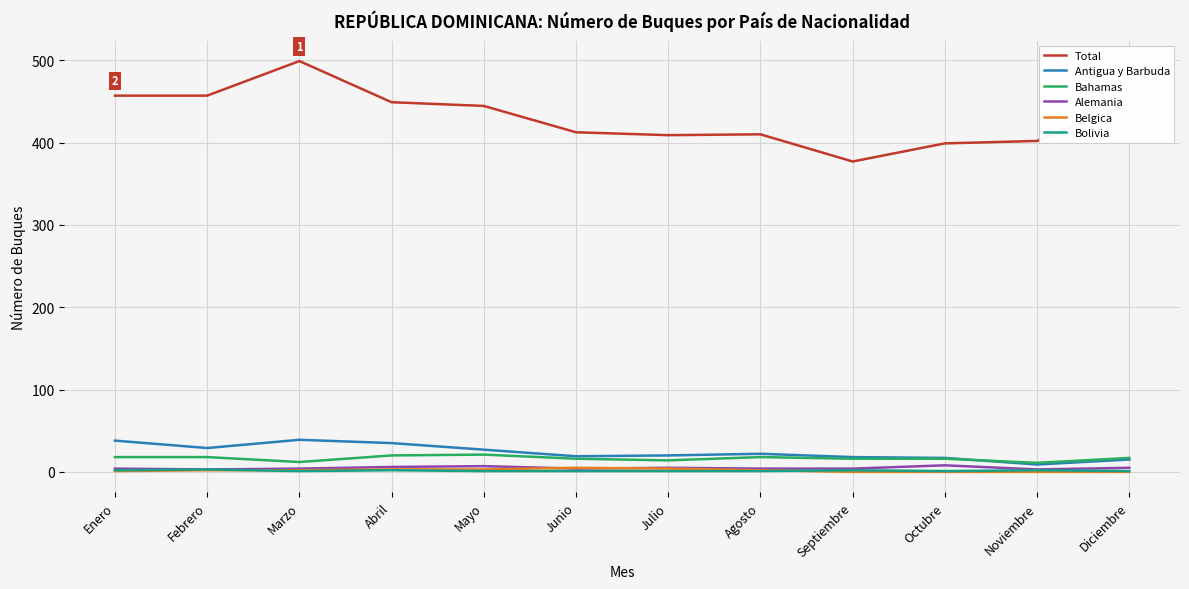

What is the maximum value shown in the chart?

499.0